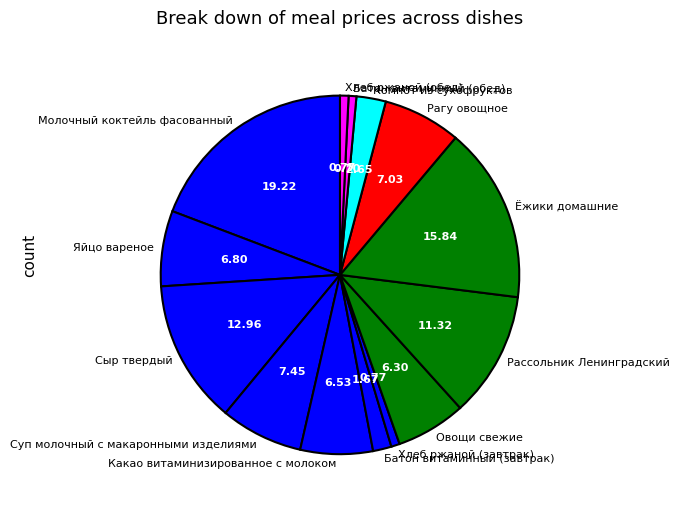

Which has a higher value, Рассольник Ленинградский or Батон витаминный (обед)?

Рассольник Ленинградский